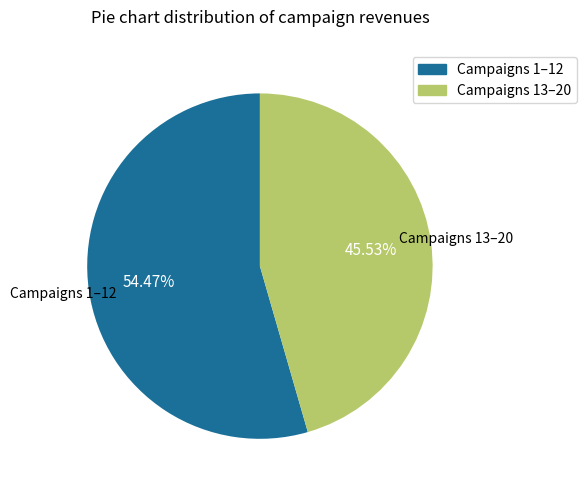

Is there a majority slice in this chart?

Yes